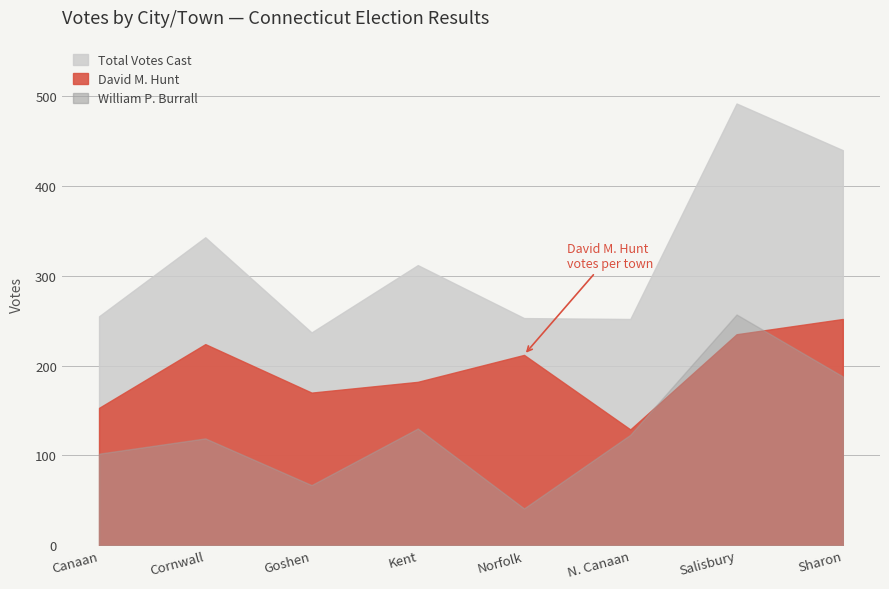

Which series has the widest spread of values?

Total Votes Cast